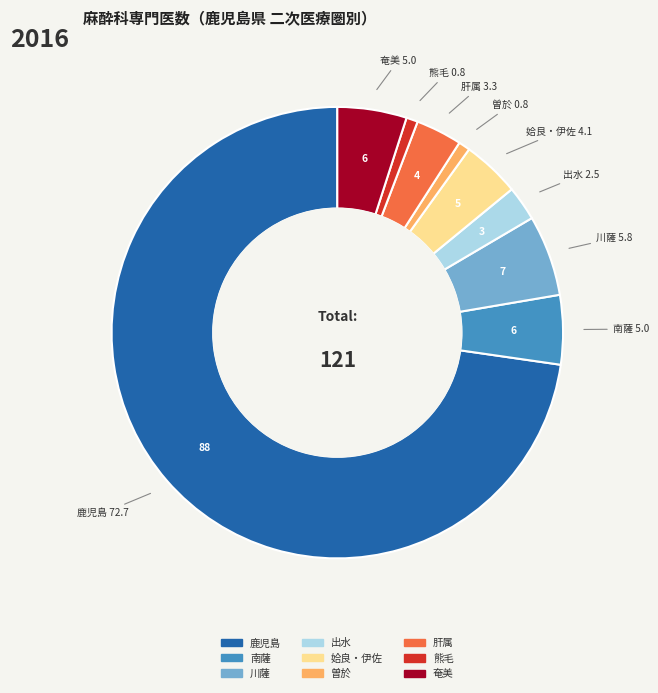

Between 出水 and 熊毛, which is larger?

出水